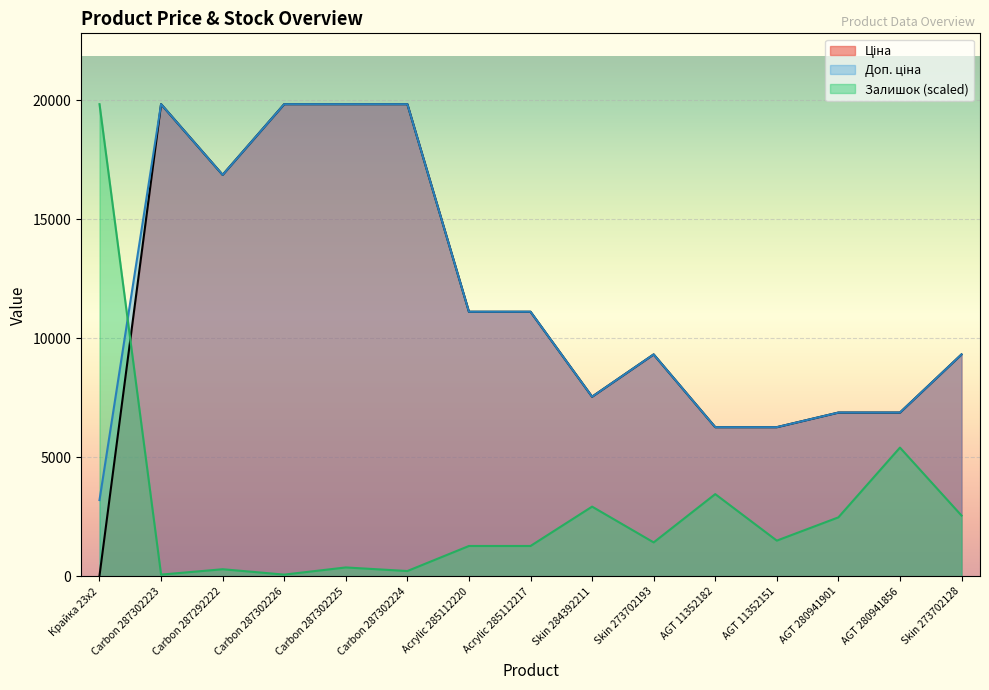

What are all the series names shown in the legend?

Ціна, Доп. ціна, Залишок